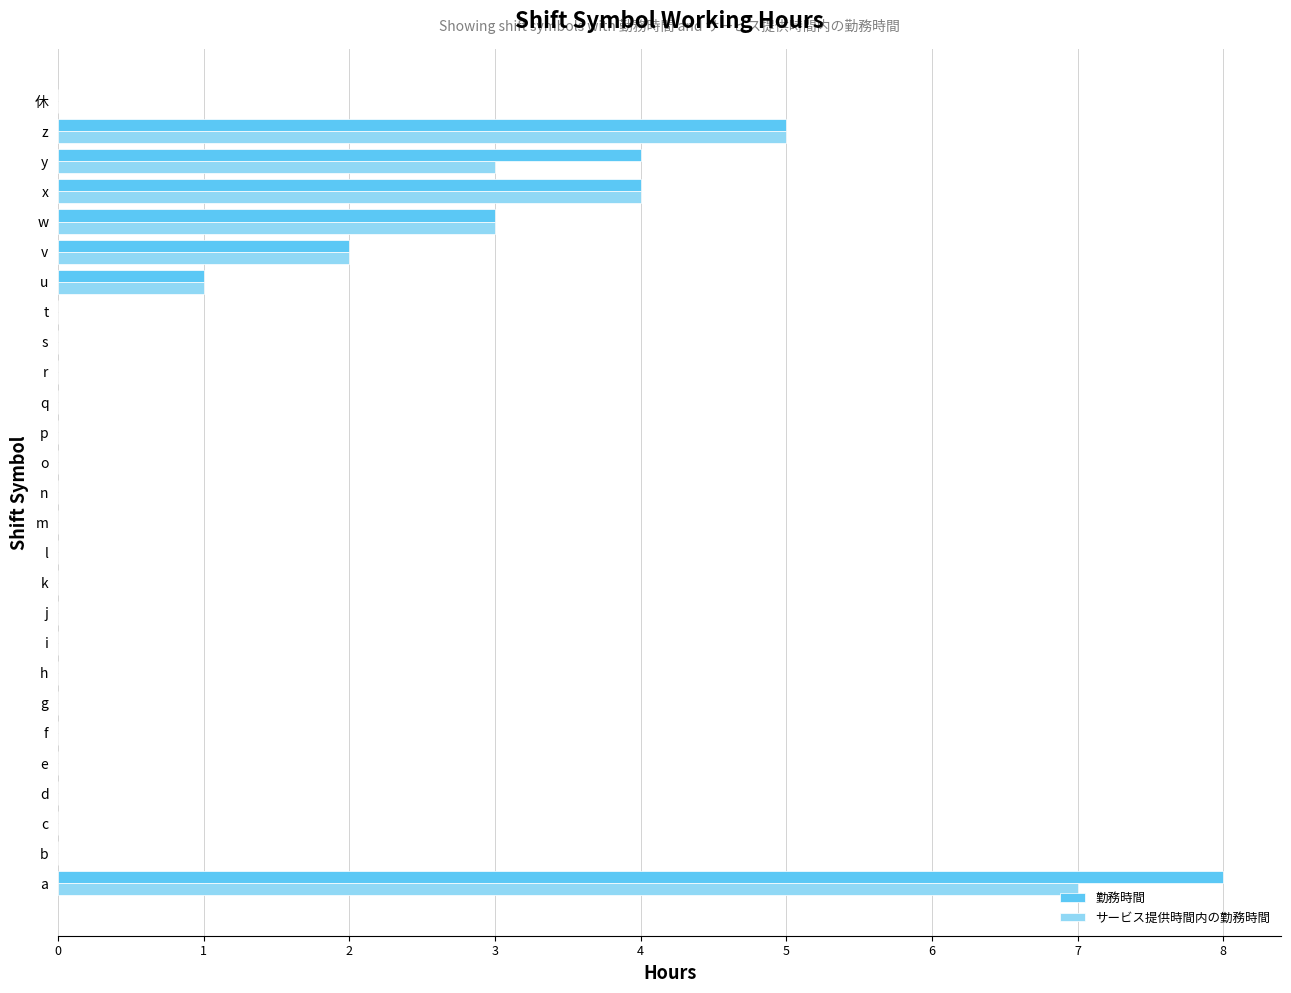

At which category is the sum across all series the highest?

a